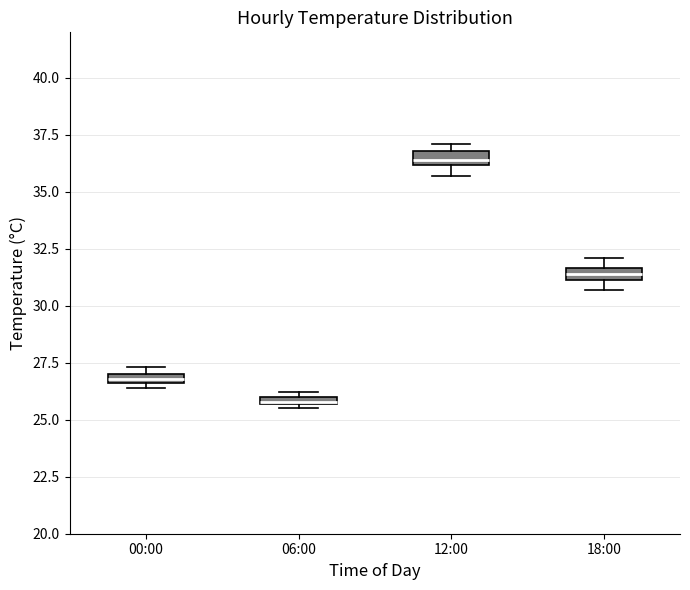

Which box's median line is the lowest?

06:00